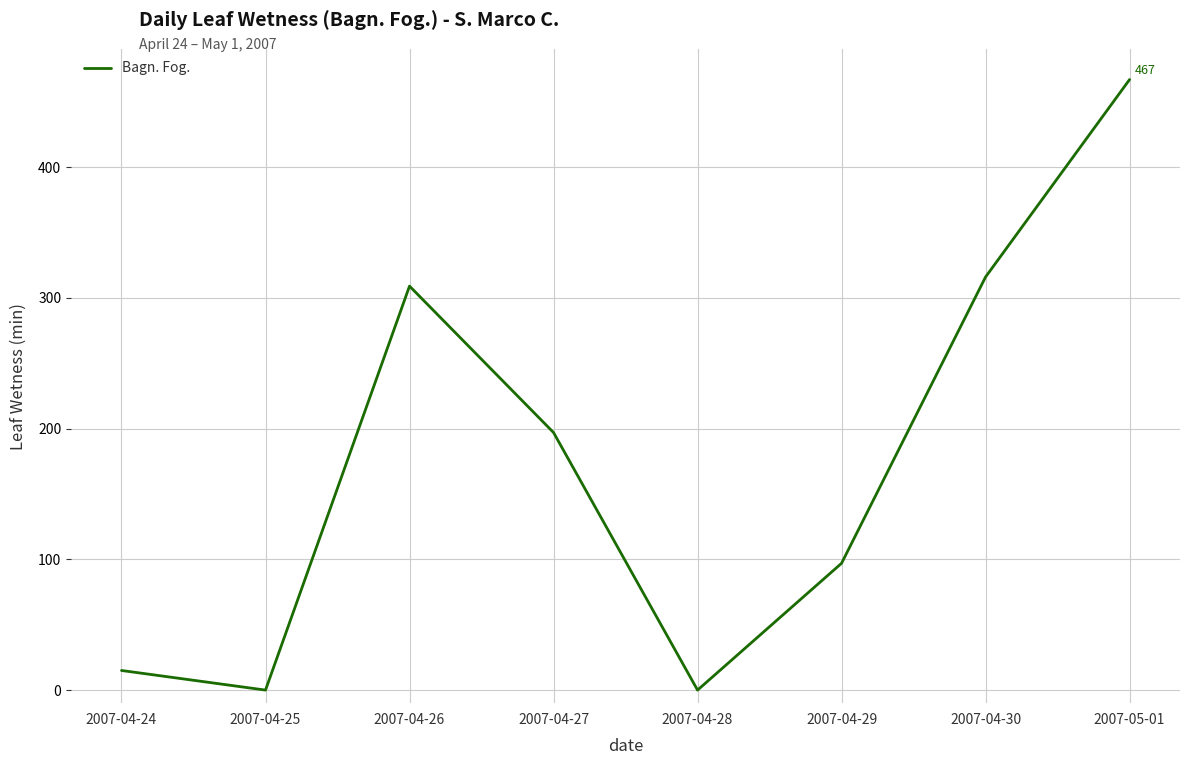

Where does the data first go above 197?

2007-04-26